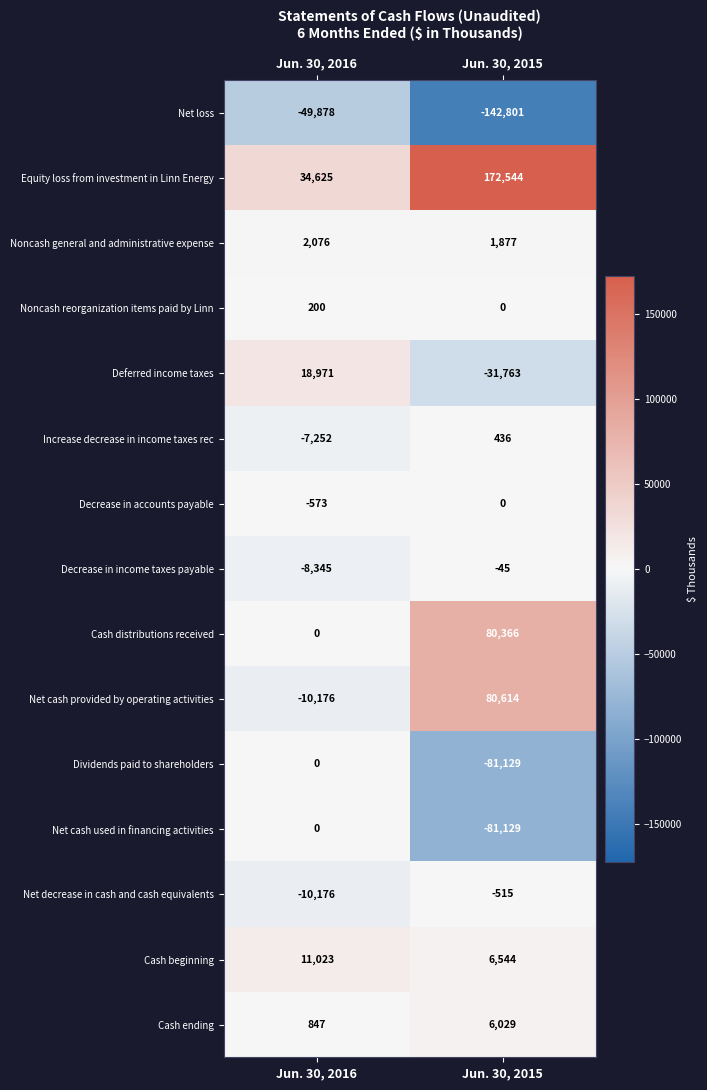

True or false: Cash ending has a value of 6029 at Jun. 30, 2015.

True